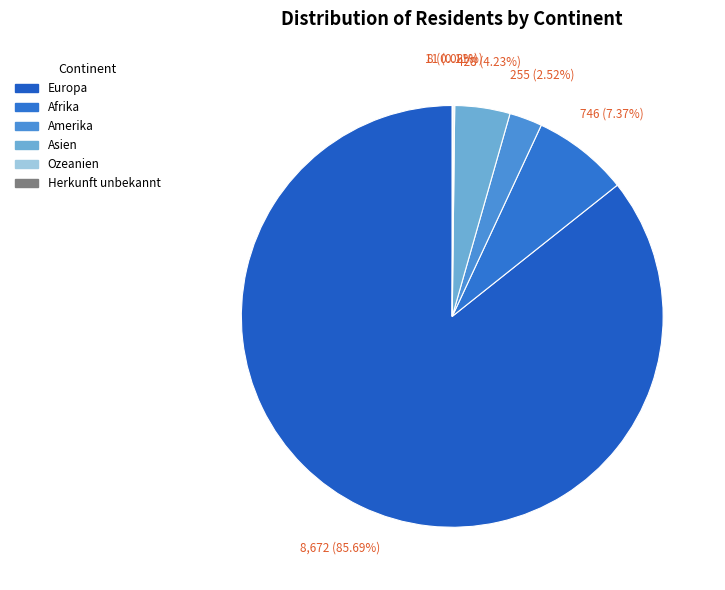

What percentage is the Afrika slice, to the nearest percent?

7%